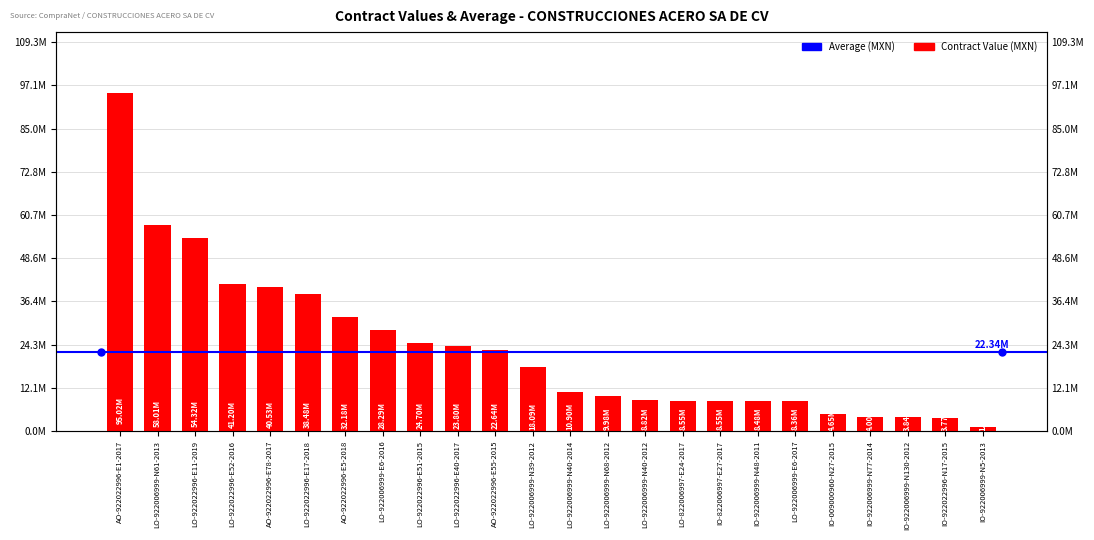

At which category does the chart reach its peak across all series?

AO-922022996-E1-2017